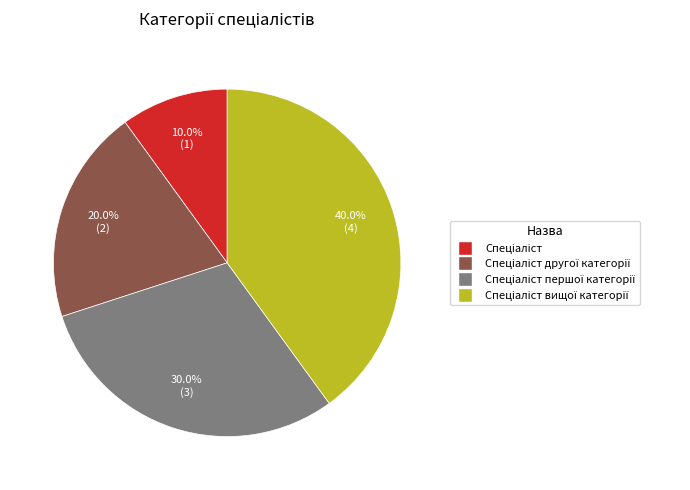

Does any single category account for the majority?

No